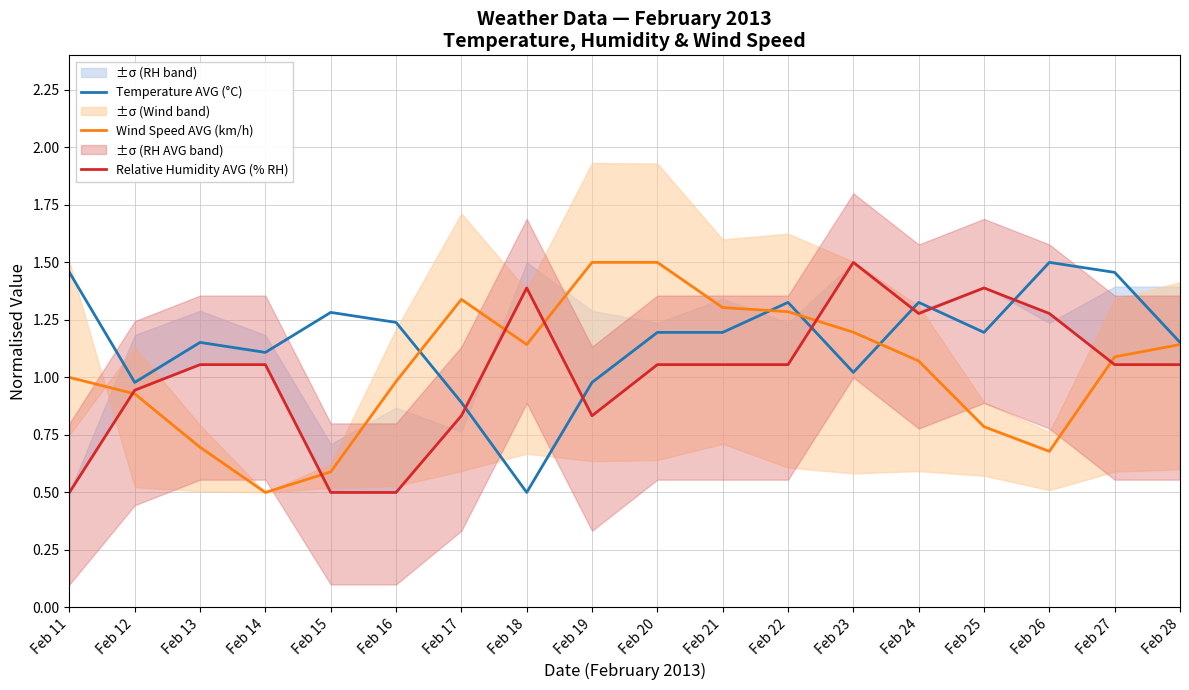

List the series in order of their peak value, highest first.

Temperature AVG (°C), Wind Speed AVG (km/h), Relative Humidity AVG (% RH)